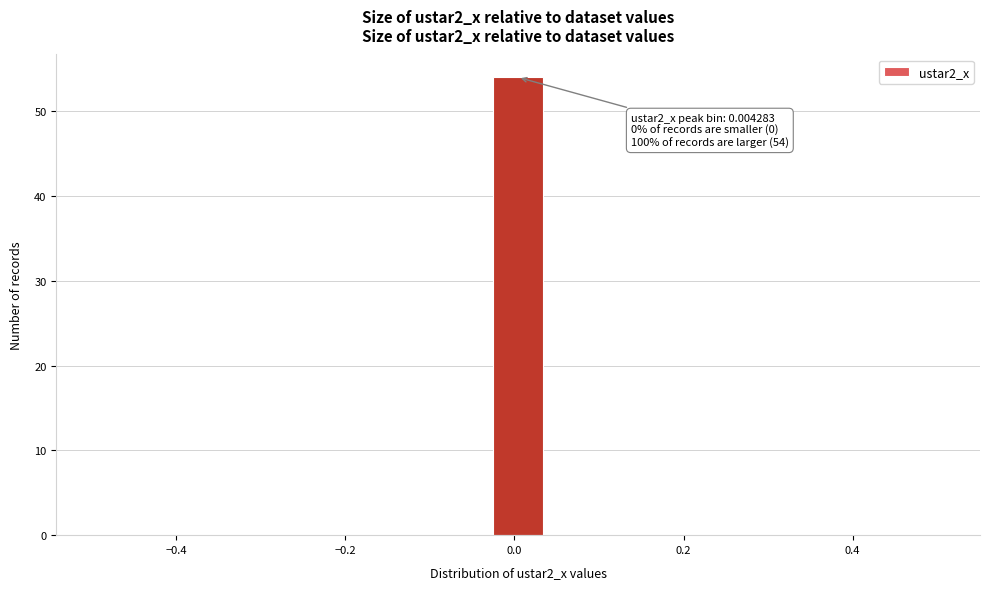

Read against the x-axis, roughly where is the centre of the tallest bar?

0.00